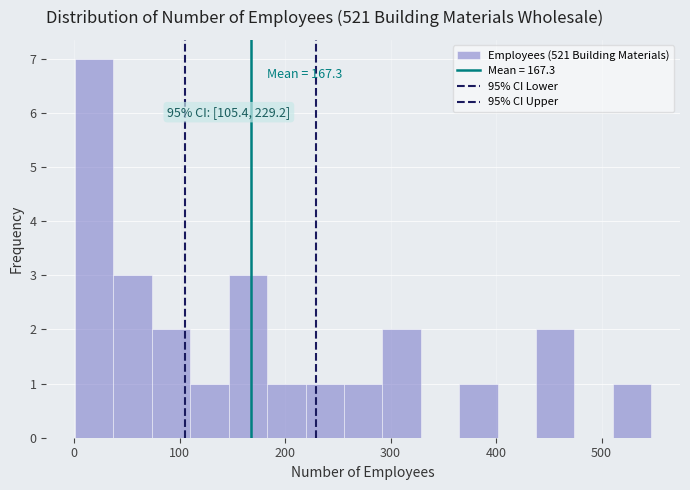

Around what value on the x-axis is the tallest bar? Give the approximate position of its centre, as read against the axis.

20